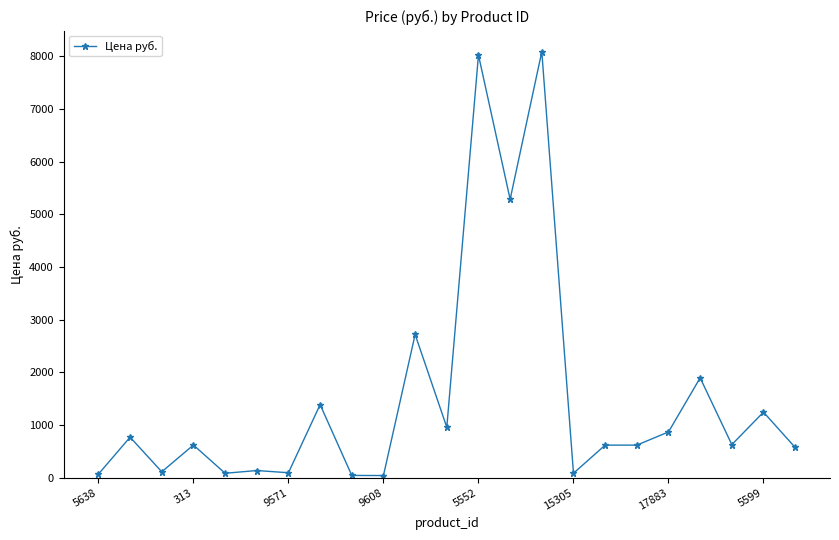

What is the difference between the second highest and second lowest values?

7978.0